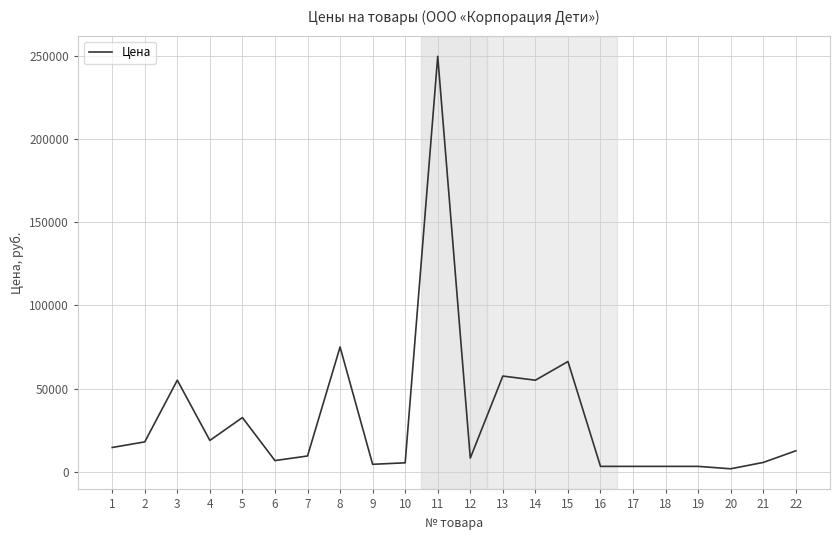

What is the ratio of the value at 4 to the value at 15?

0.3